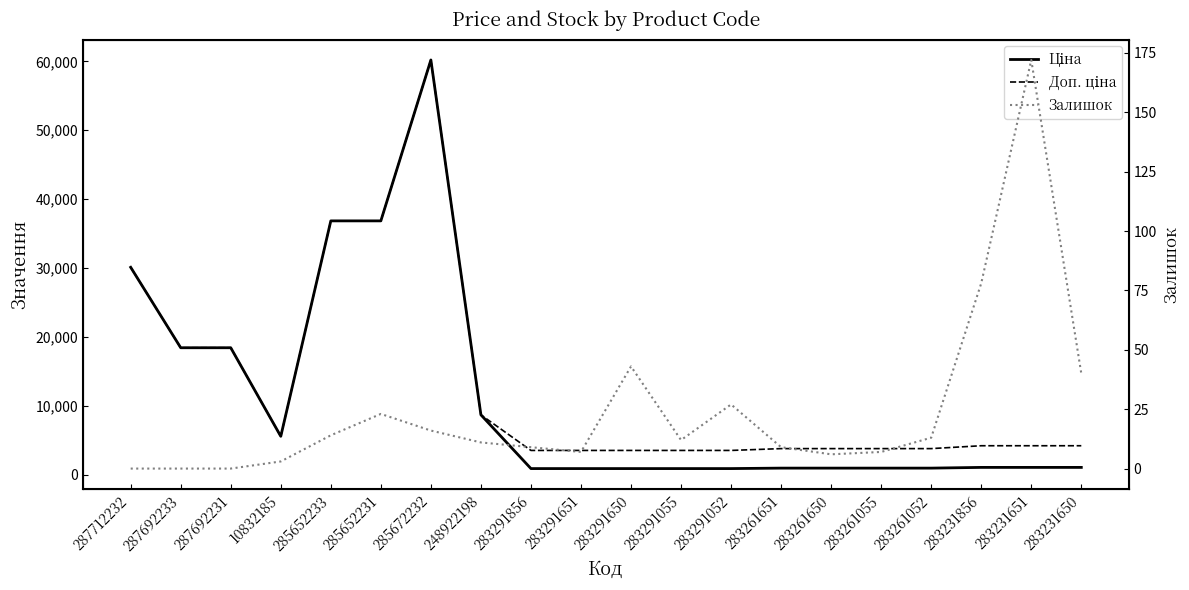

At which category does Залишок reach its first local peak?

285652231